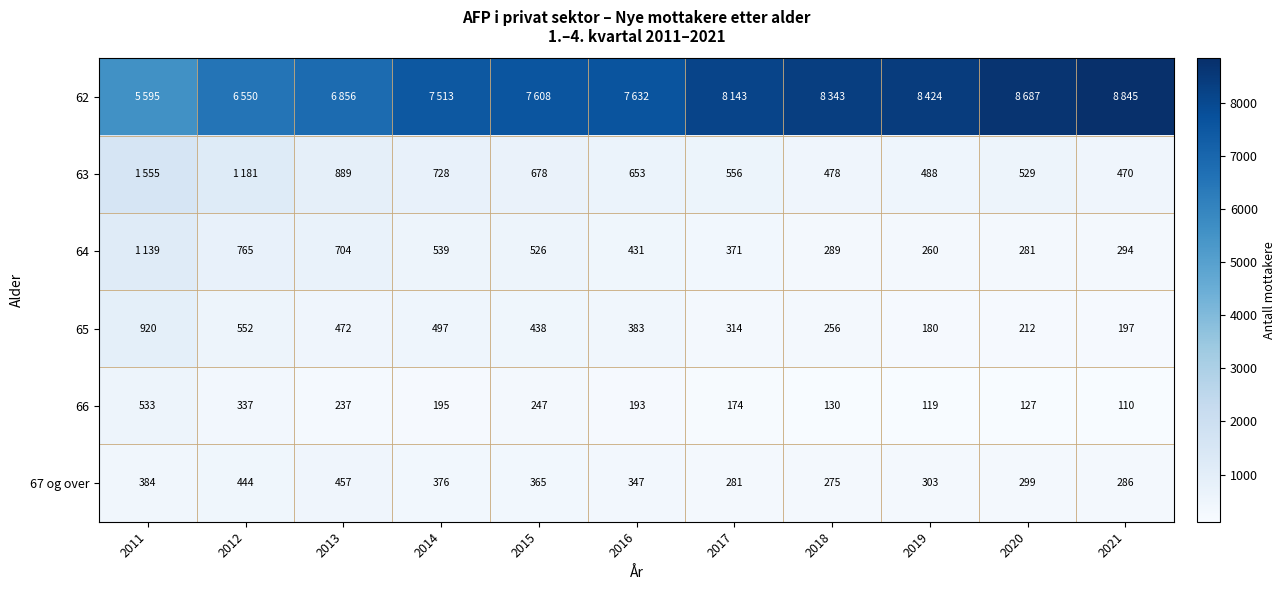

At which label does 66 reach its peak?

2011